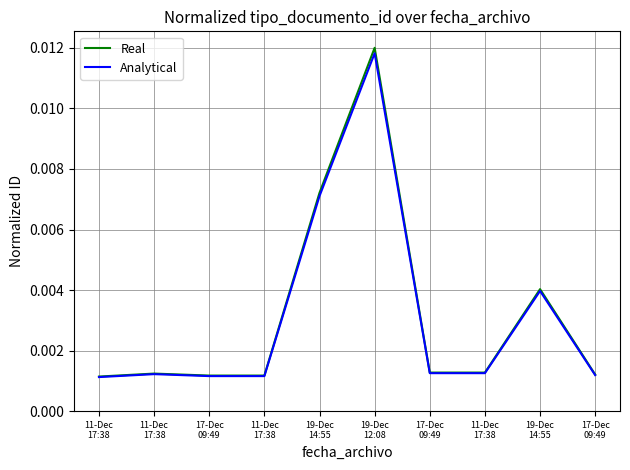

The value of Real at 19-Dec
14:55 is 0.0. True or false?

False